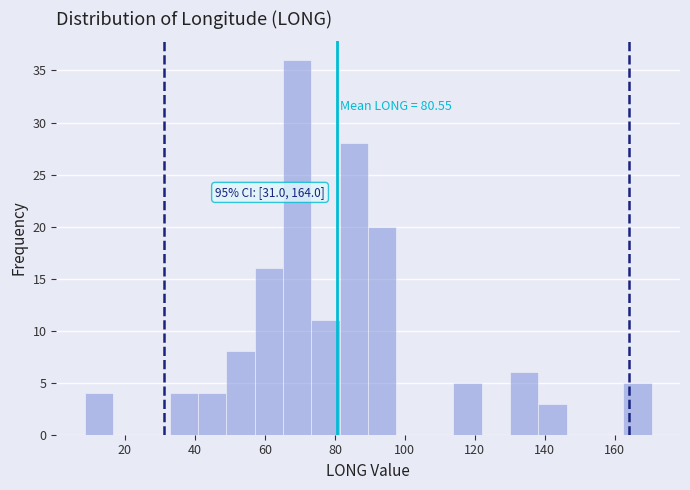

Over which range of the x-axis is the bar tallest?

66 to 74